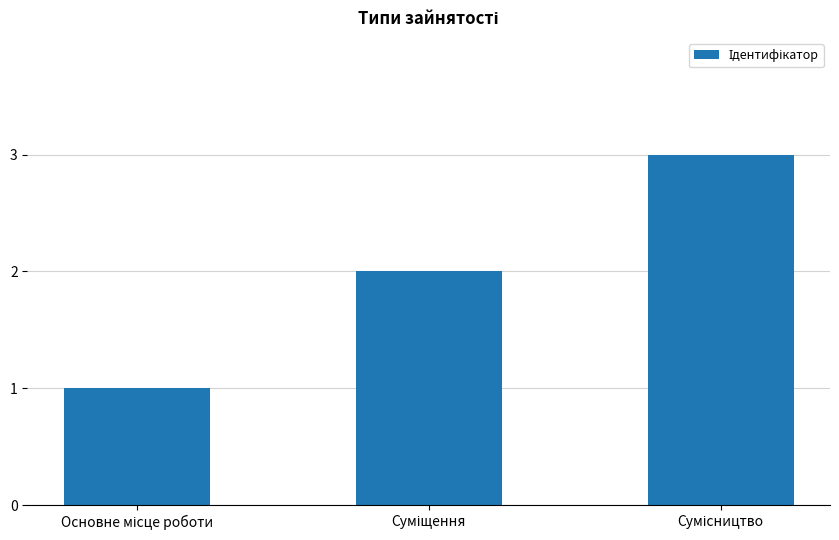

Are the bars grouped side by side (vs. stacked)?

No